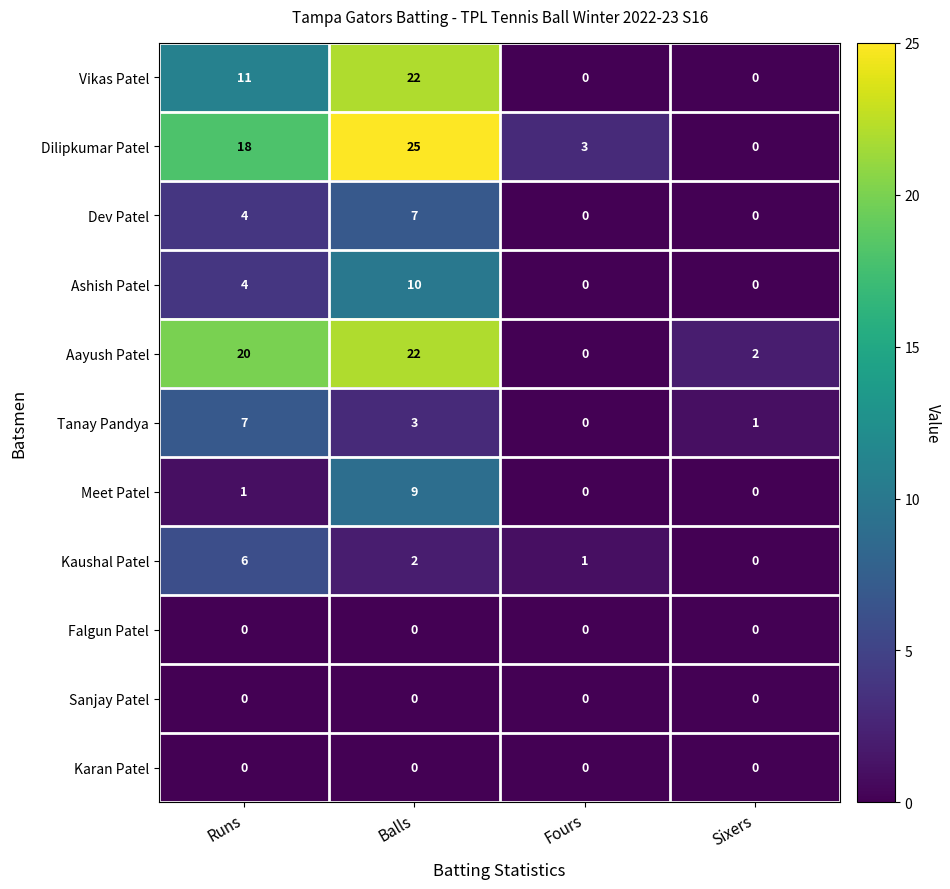

Between Runs and Balls, which series saw the biggest shift?

Vikas Patel